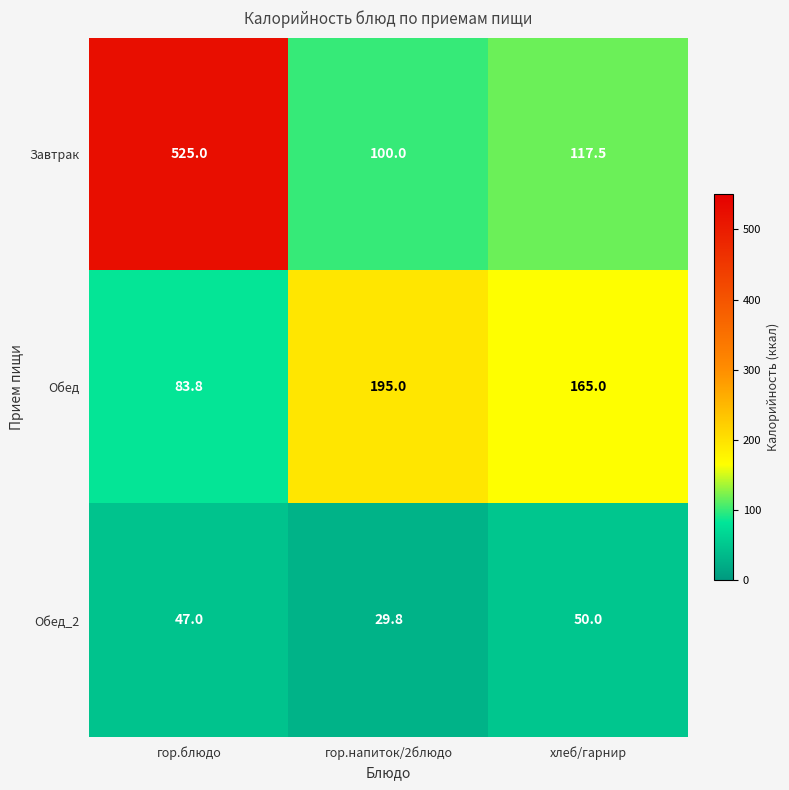

Where is Обед nearest to the value 139?

хлеб/гарнир